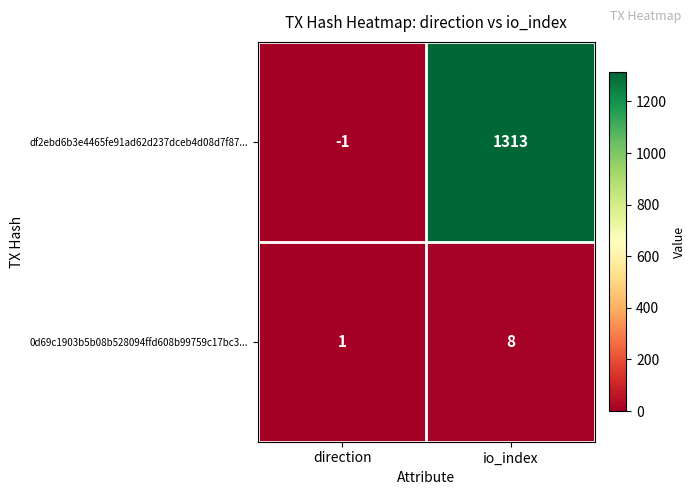

How many categories are shown in the chart?

2